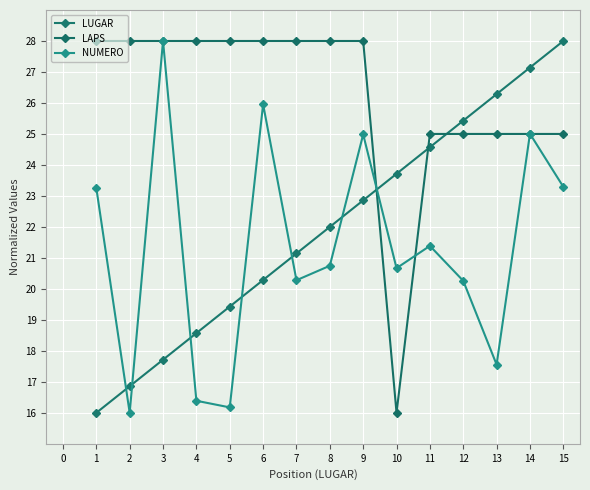

Is this an area chart (filled region under the line)?

No